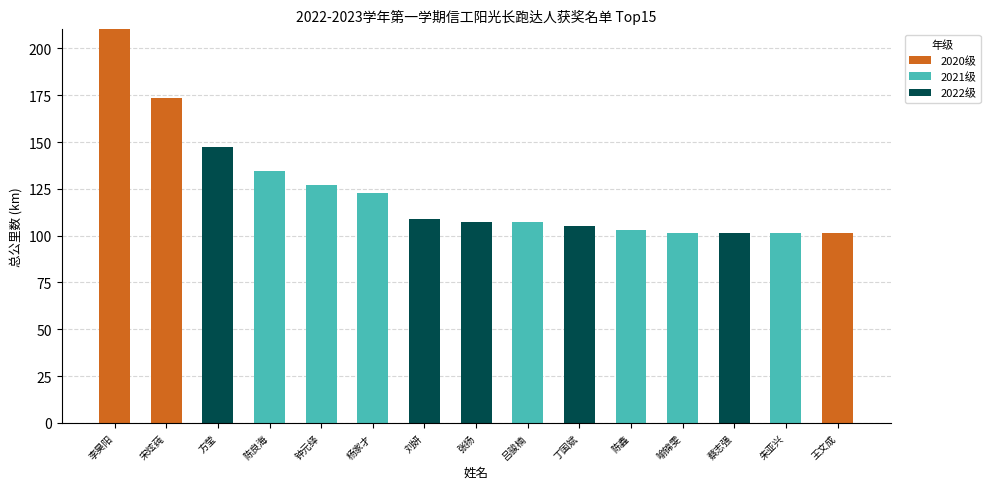

Count the number of categories in the chart.

15